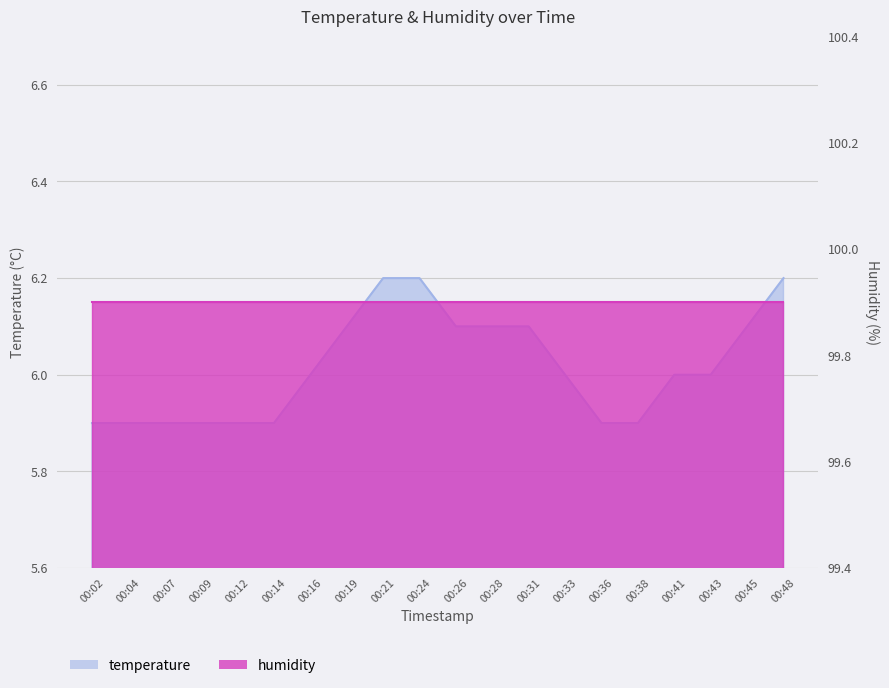

Does the chart have visible grid lines?

Yes